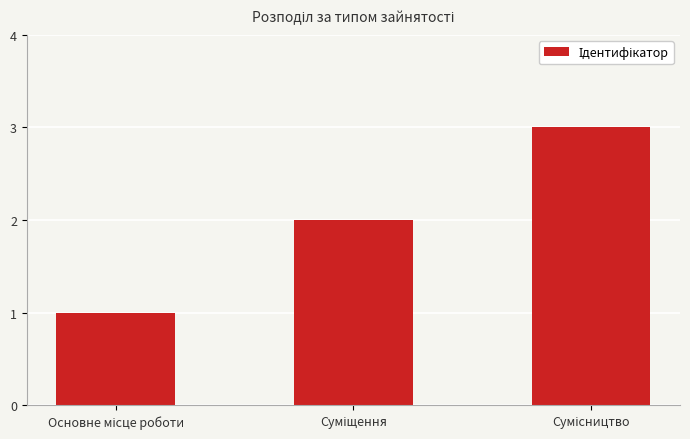

What is the sum of all values?

6